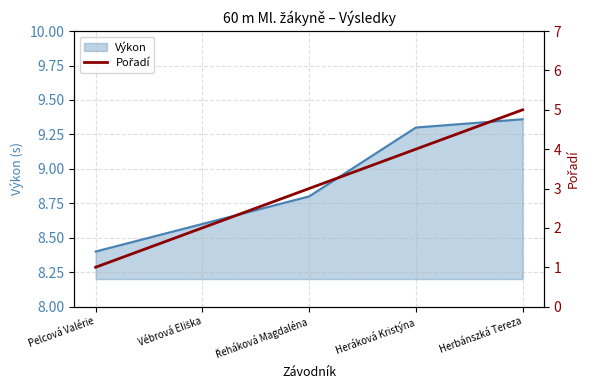

The Výkon series shows 3.3 at Pelcová Valérie. True or false?

False